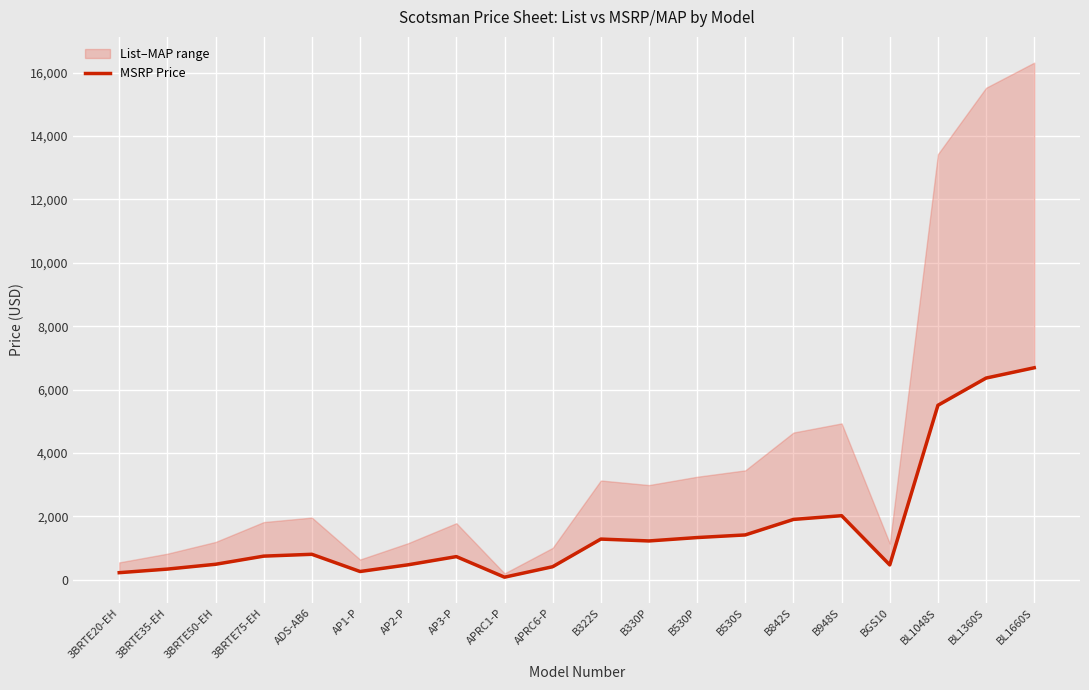

Where is the data nearest to the value 3385?

B948S